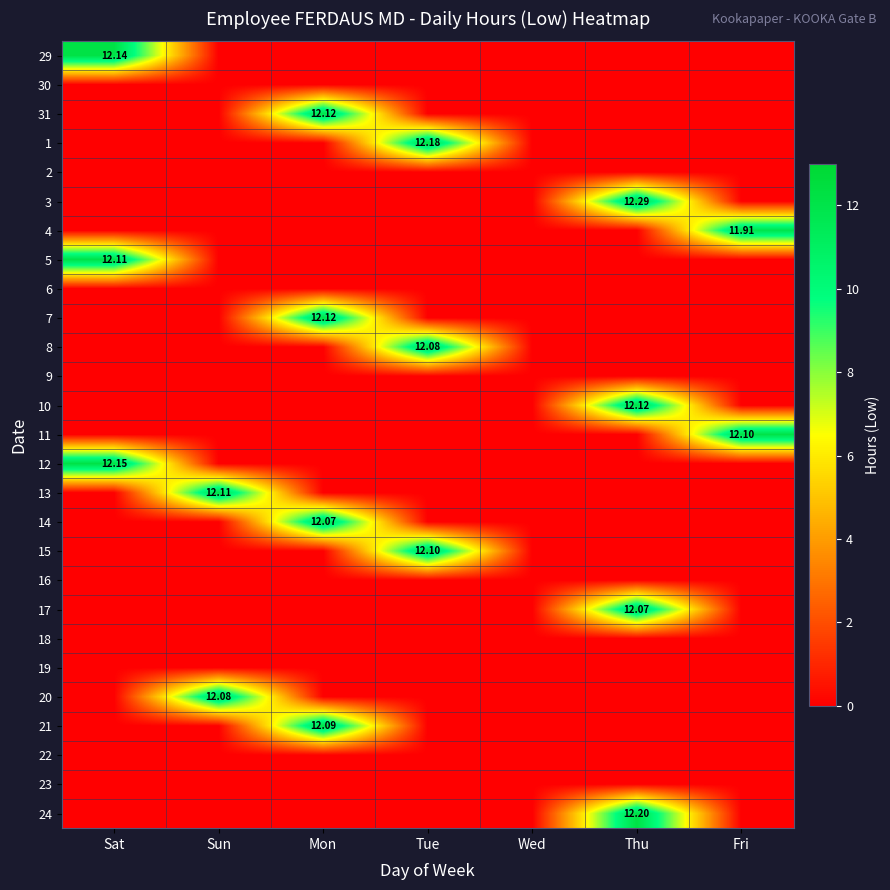

Count the number of categories in the chart.

7